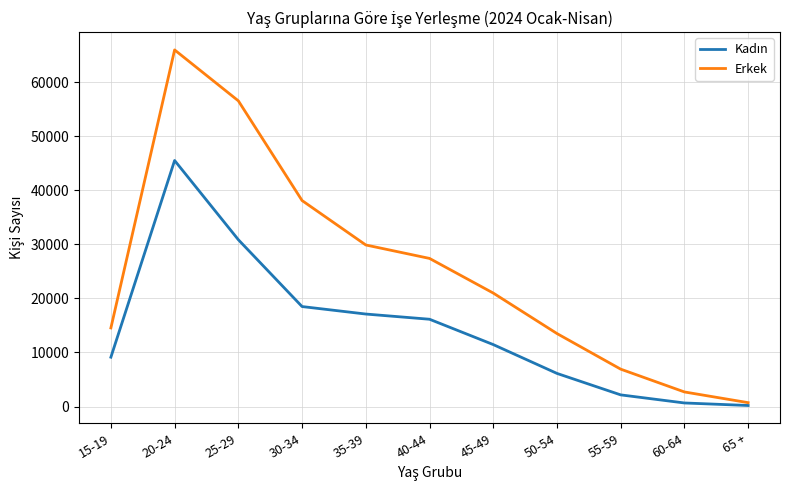

What is the difference between the maximum and minimum values in the Erkek series?

65258